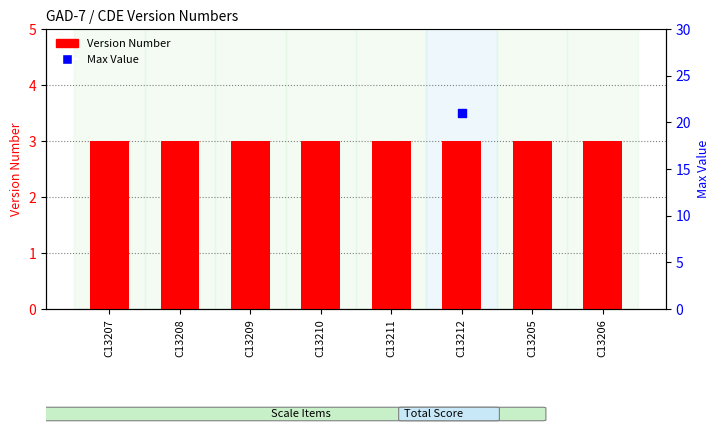

Which series has the largest Y range (max minus min)?

Version Number